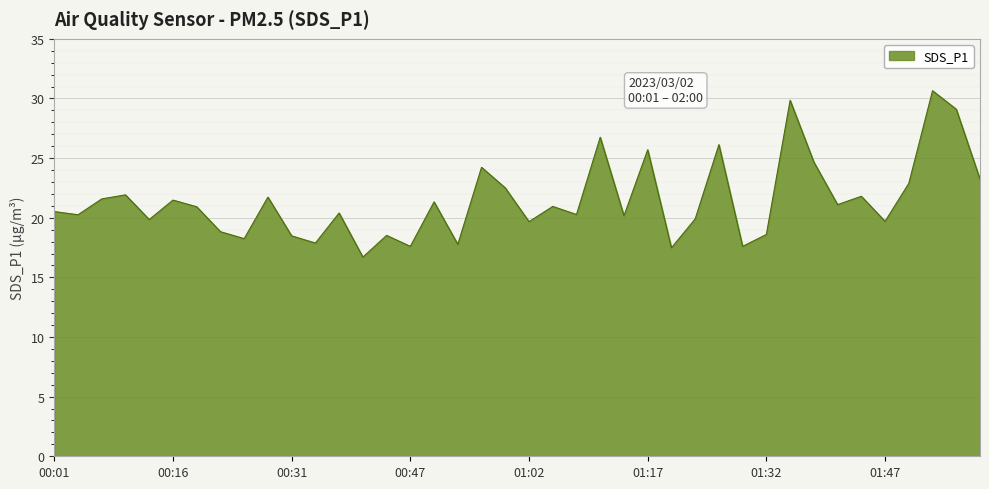

How many distinct data groups are displayed?

1